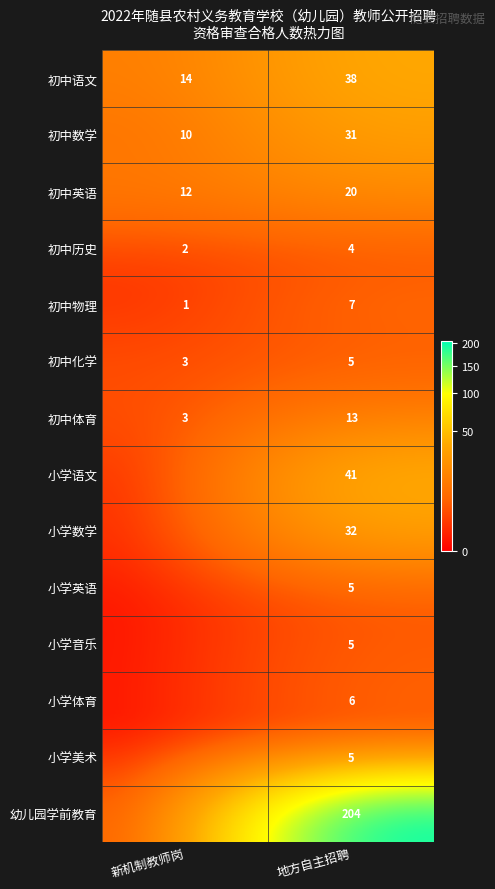

What is the maximum value shown in the chart?

204